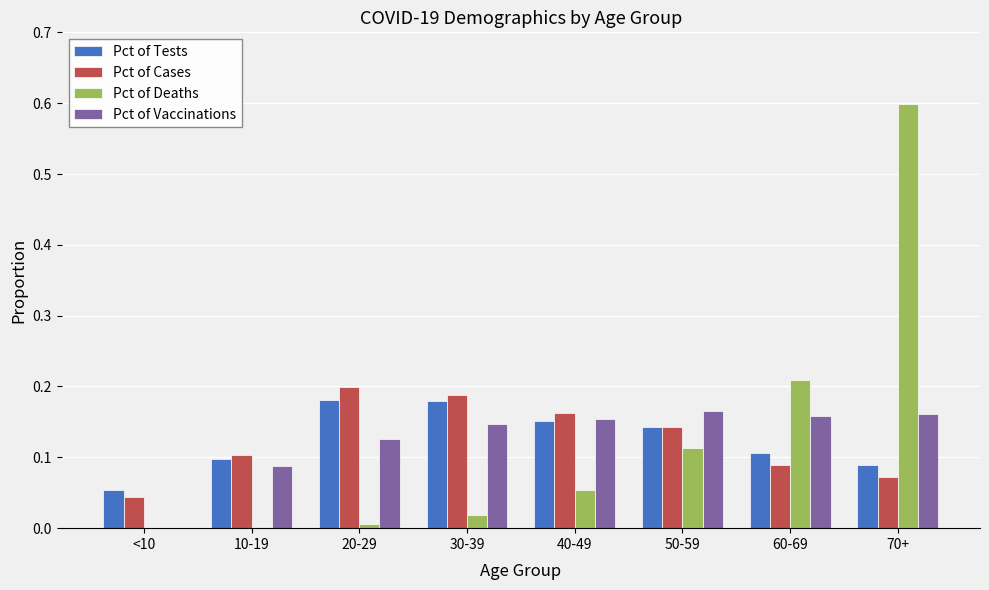

At which category is the sum across all series the highest?

70+